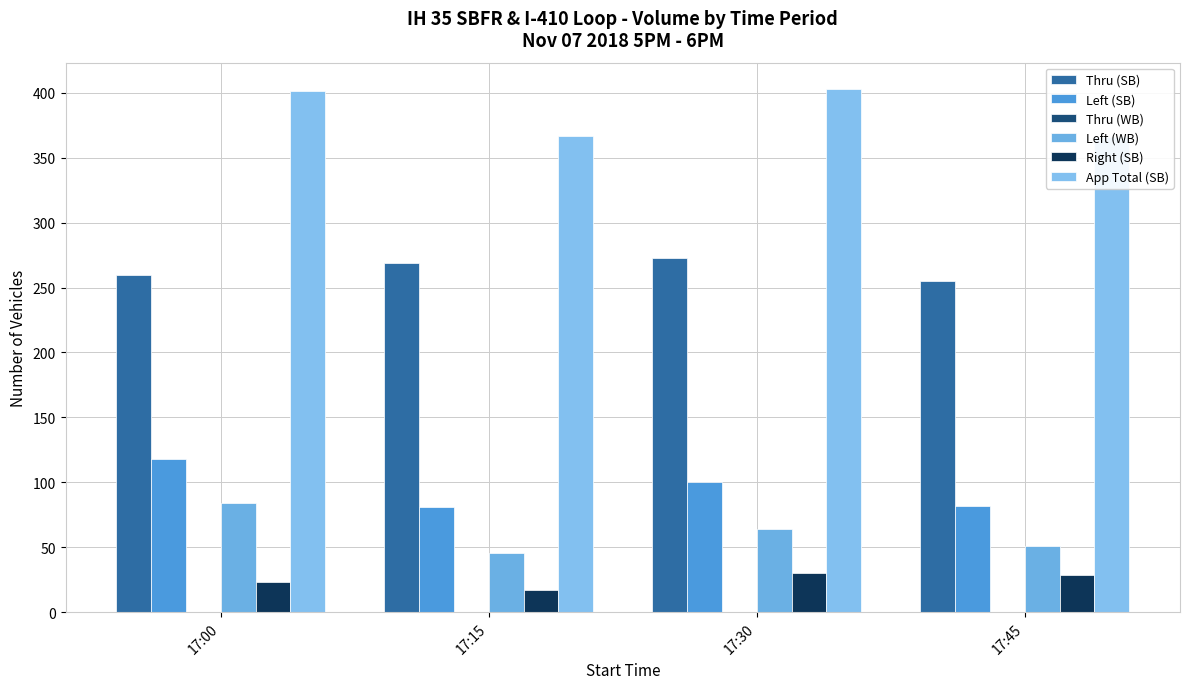

Which series has the largest total across all categories?

App Total (SB)